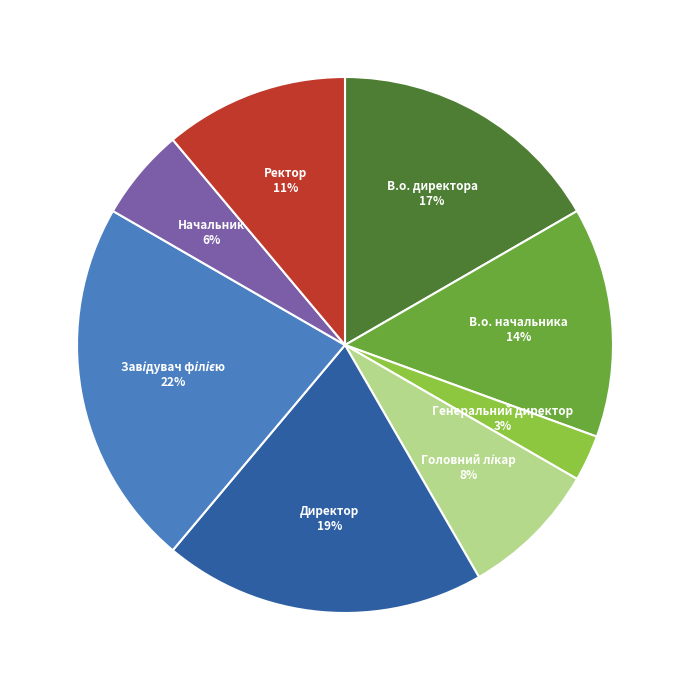

Count the number of slices in the pie.

8